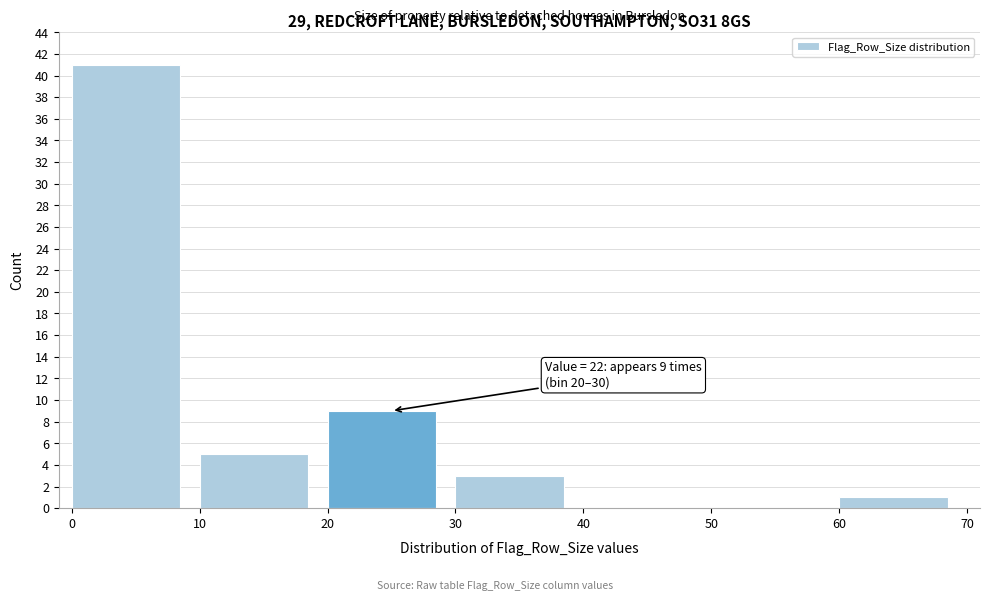

Which range on the x-axis has the tallest bar?

0 to 10